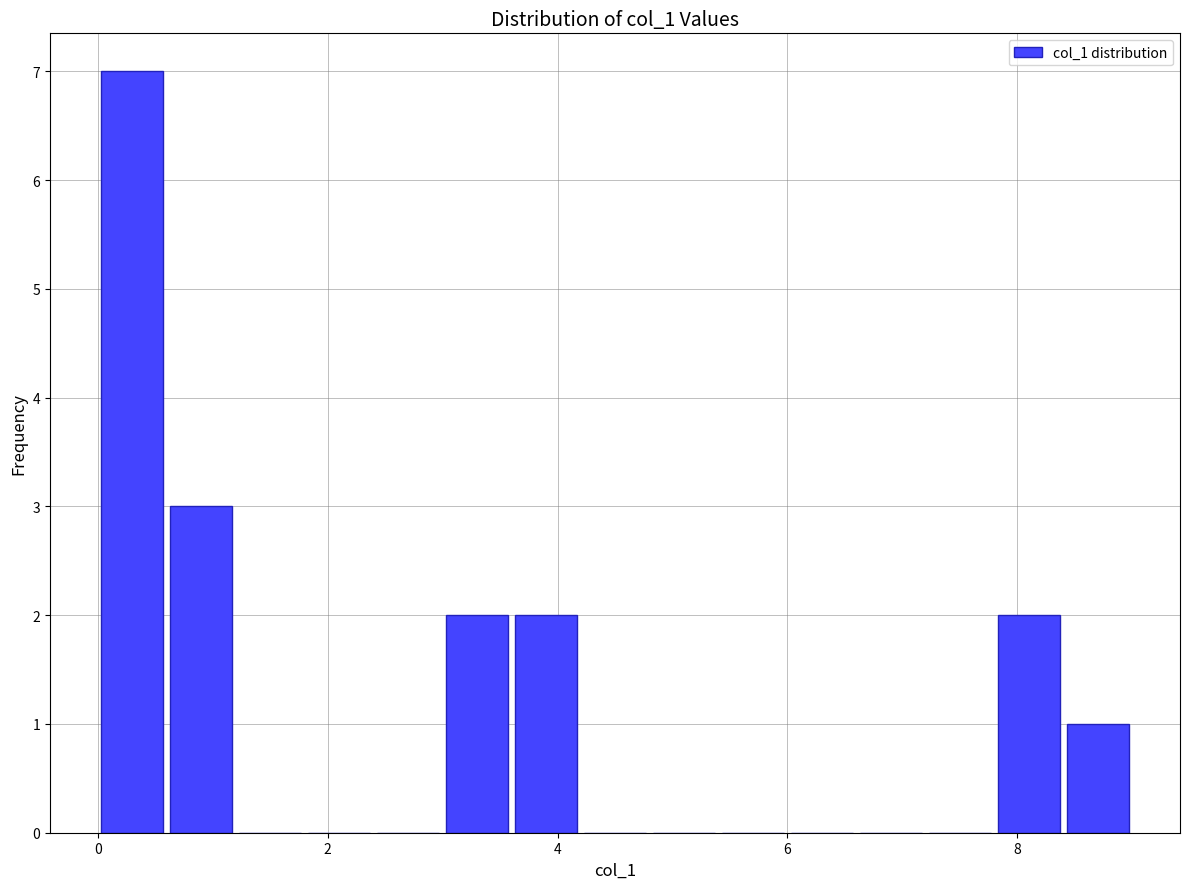

Read against the x-axis, roughly where is the centre of the tallest bar?

0.4